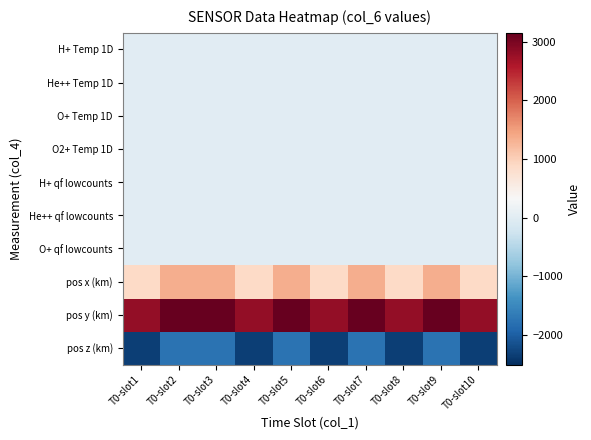

Between T0-slot1 and T0-slot2, which series saw the biggest shift?

pos z (km)